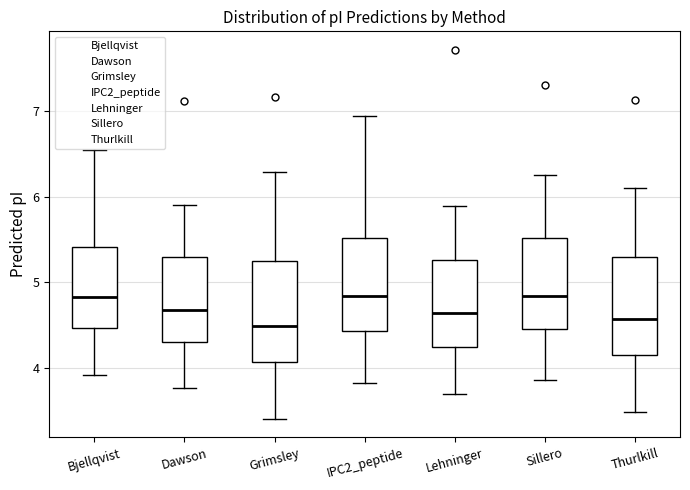

Reading left to right, read every box against the y-axis: the position of its median line, the range the box covers, and the ends of its whiskers. The values are not printed on the chart, so give them approximately, as read against the axis.

Bjellqvist: median 4.8, box 4.5 to 5.4, whiskers 3.9 to 6.5
Dawson: median 4.7, box 4.3 to 5.3, whiskers 3.8 to 5.9
Grimsley: median 4.5, box 4.1 to 5.2, whiskers 3.4 to 6.3
IPC2_peptide: median 4.8, box 4.4 to 5.5, whiskers 3.8 to 6.9
Lehninger: median 4.6, box 4.2 to 5.3, whiskers 3.7 to 5.9
Sillero: median 4.8, box 4.5 to 5.5, whiskers 3.9 to 6.2
Thurlkill: median 4.6, box 4.2 to 5.3, whiskers 3.5 to 6.1